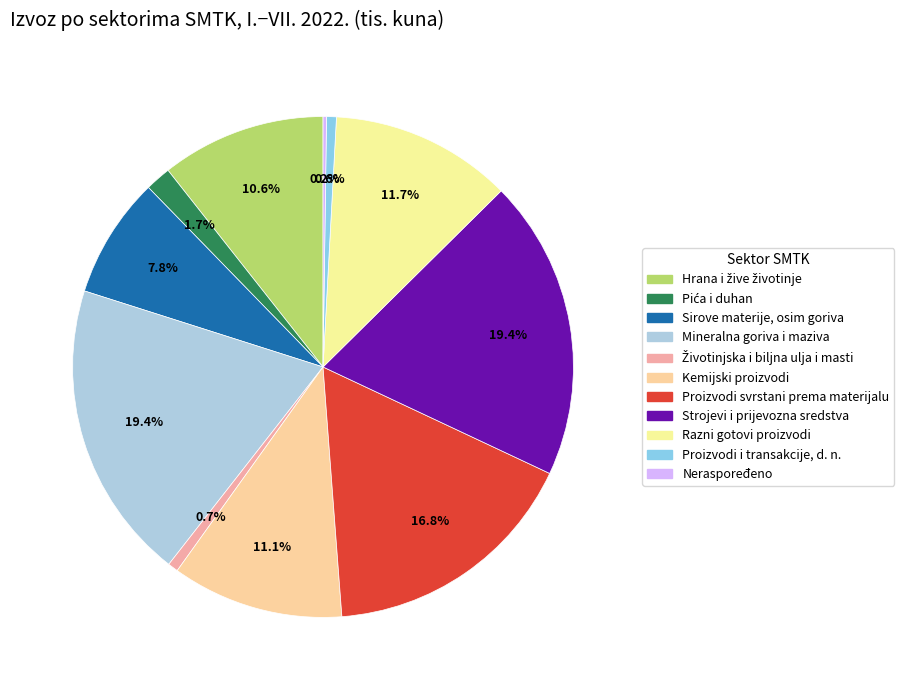

To the nearest percent, what is the combined percentage of Hrana i žive životinje and Pića i duhan?

12%